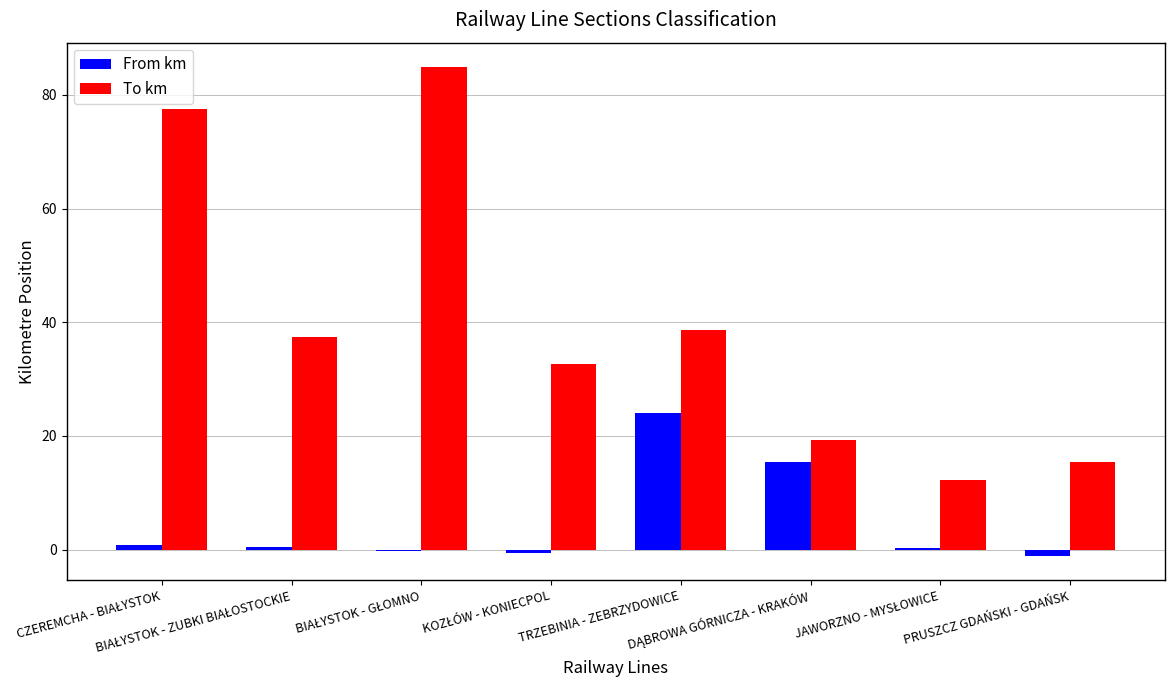

What is the greatest value displayed?

84.9